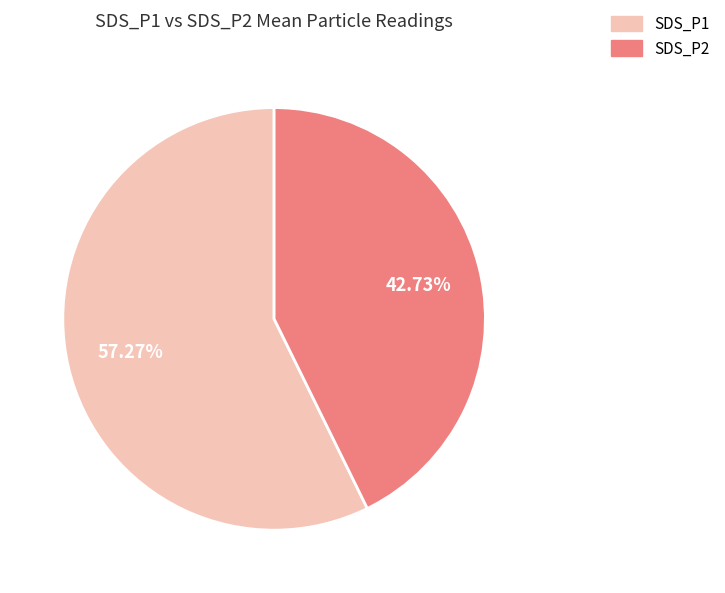

Is there any slice that represents more than half of the pie?

Yes